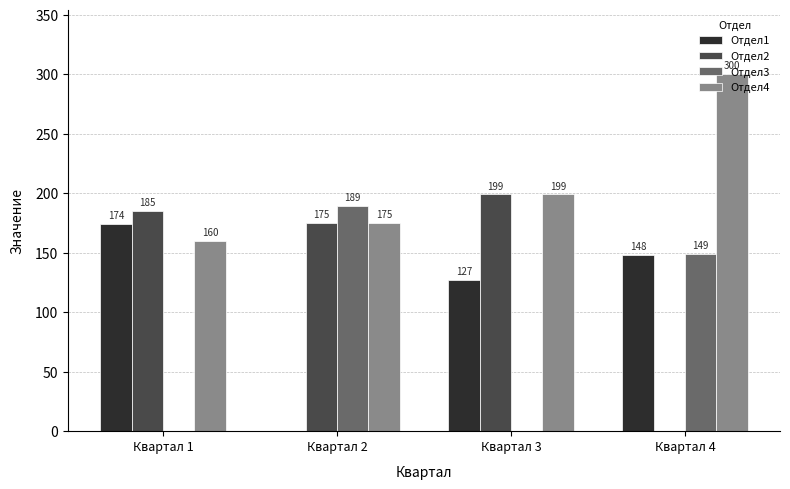

How many series are shown in this chart?

4